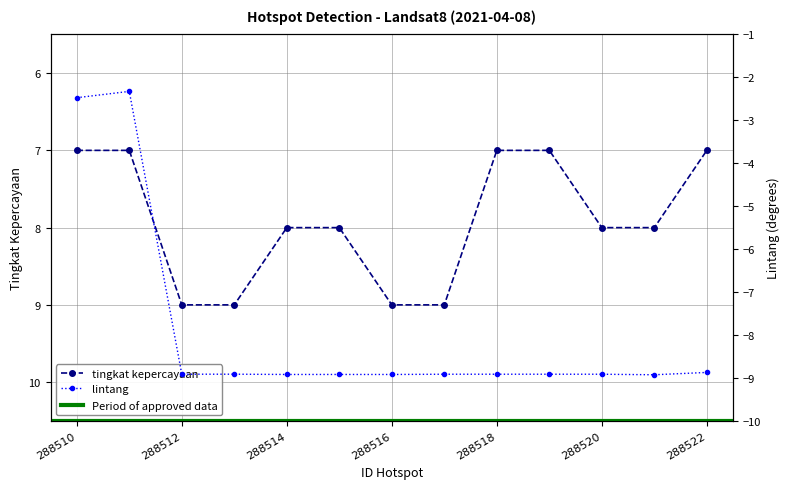

Does the chart display data point markers on the line(s)?

Yes